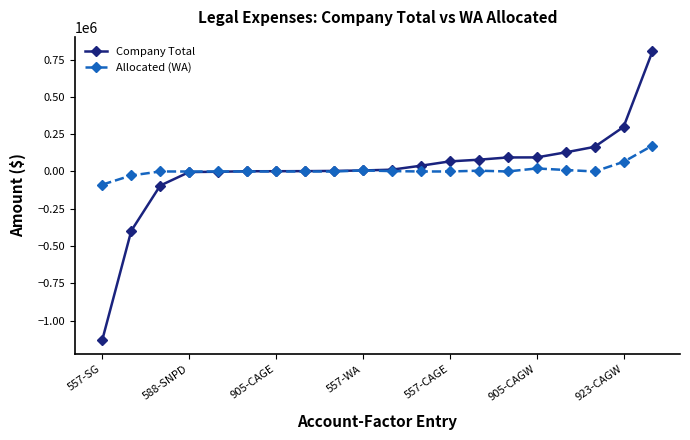

What is the greatest value displayed?

805418.2